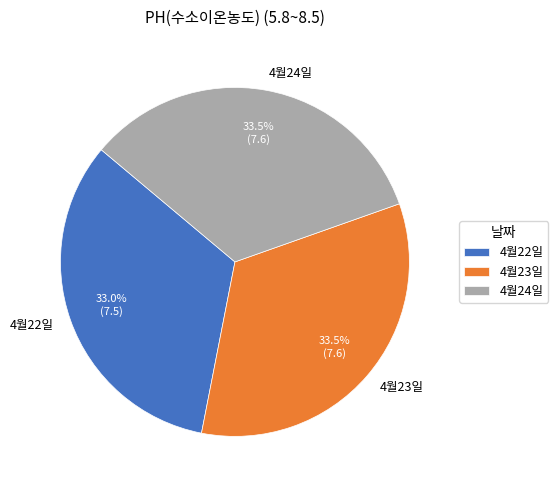

Do 4월22일 and 4월24일 together represent more than half of the pie?

Yes